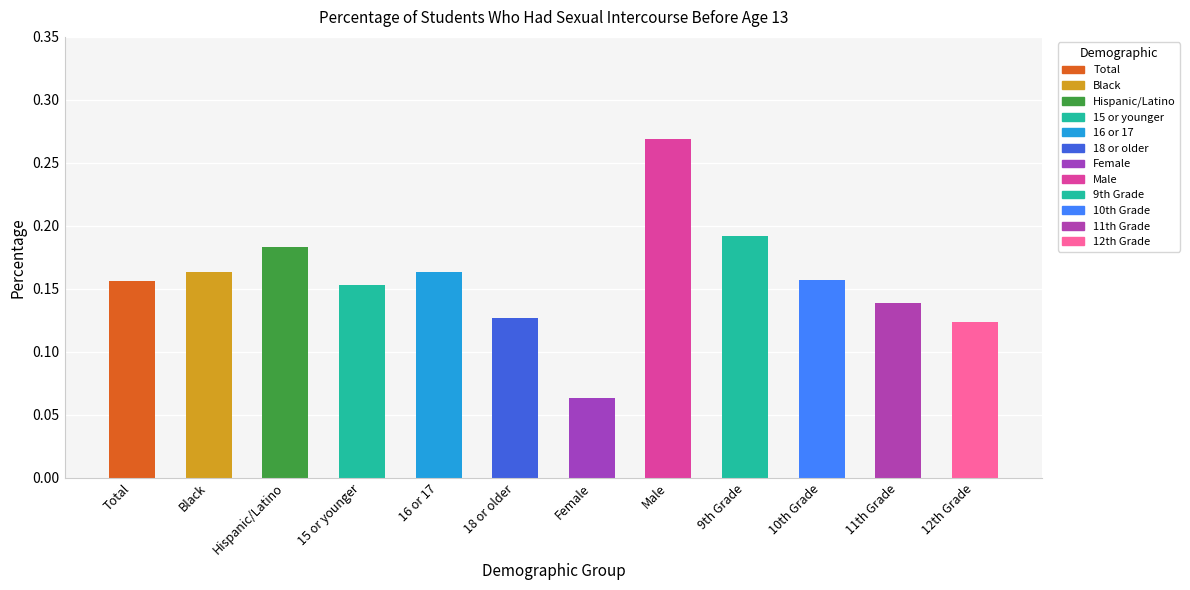

What position from the left is Black?

2